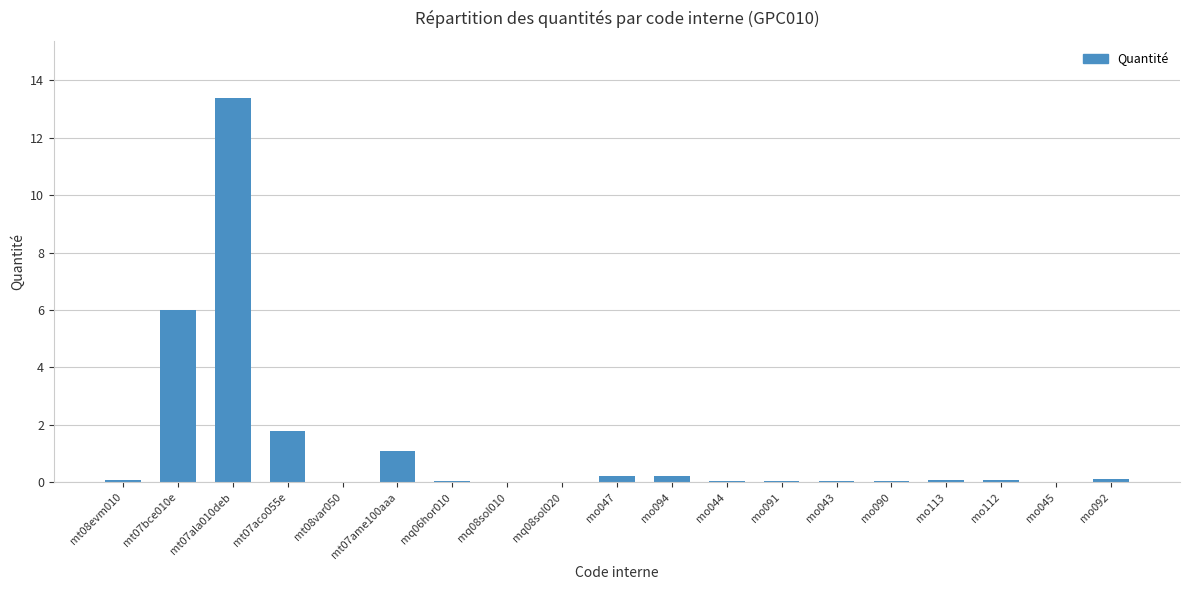

True or false: the data shows 0.1 at mt08evm010.

True